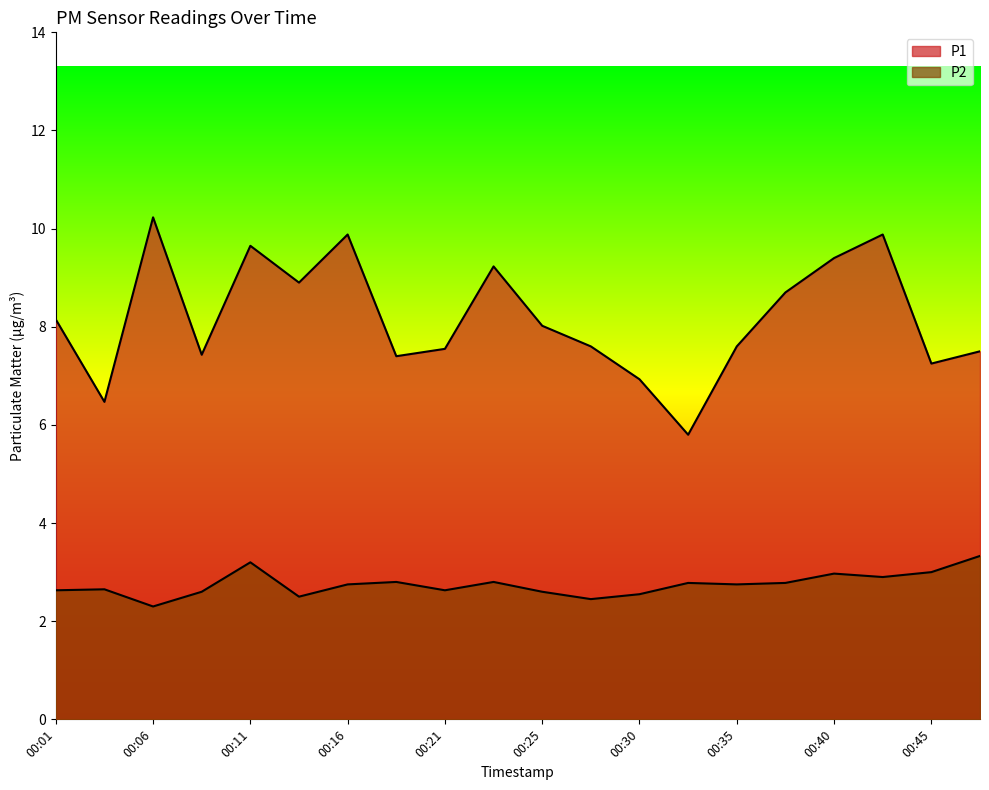

Where does the P1 series first go above 8?

00:01